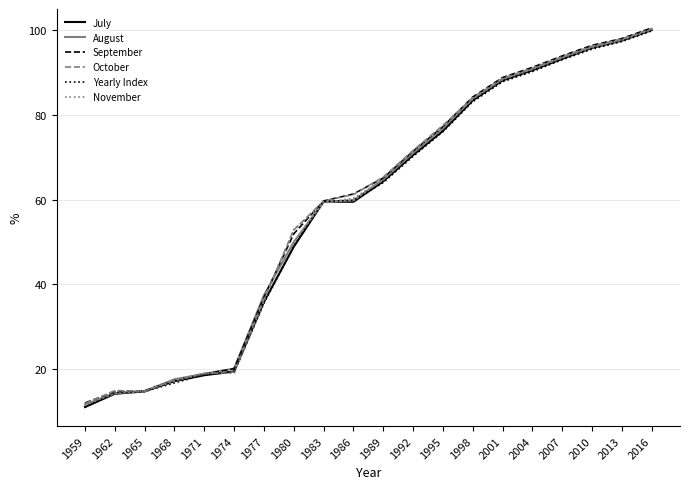

Which category has the highest value in the July series?

2016